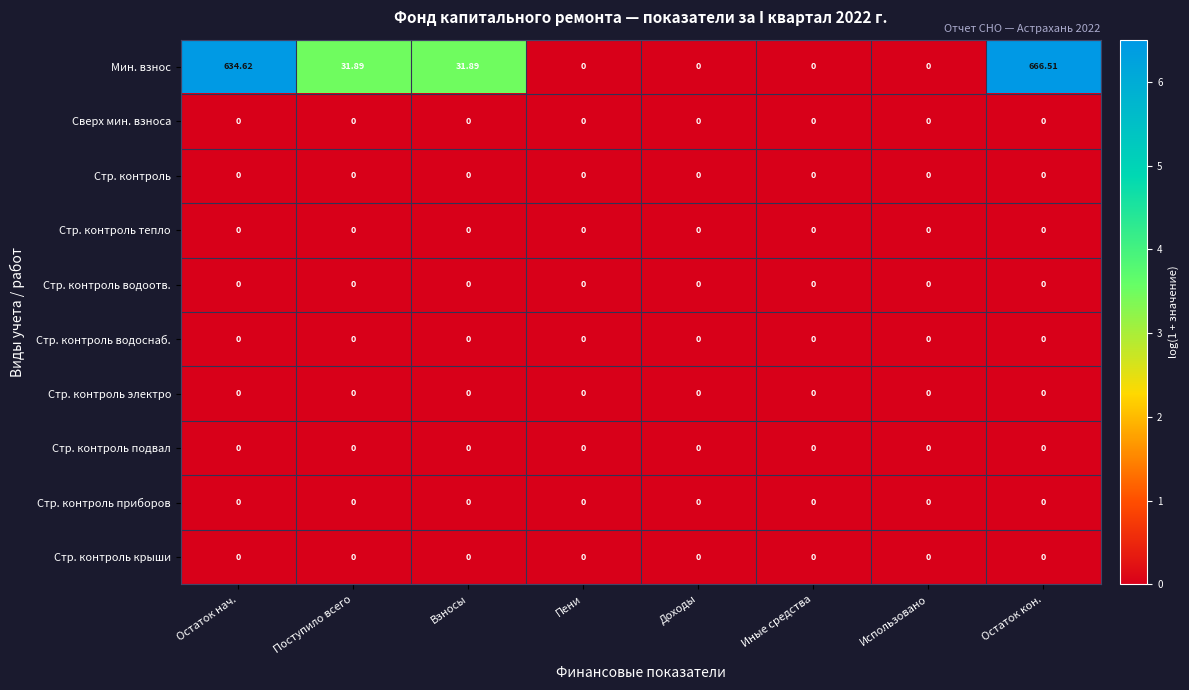

What is the spread (max minus min) of values at Взносы?

31.9